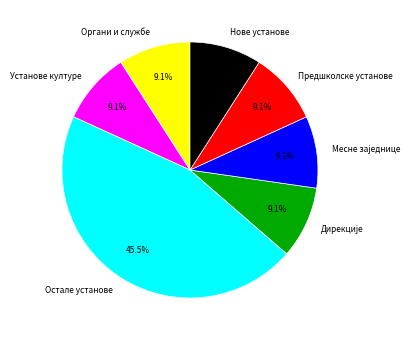

Is there any slice that represents more than half of the pie?

No